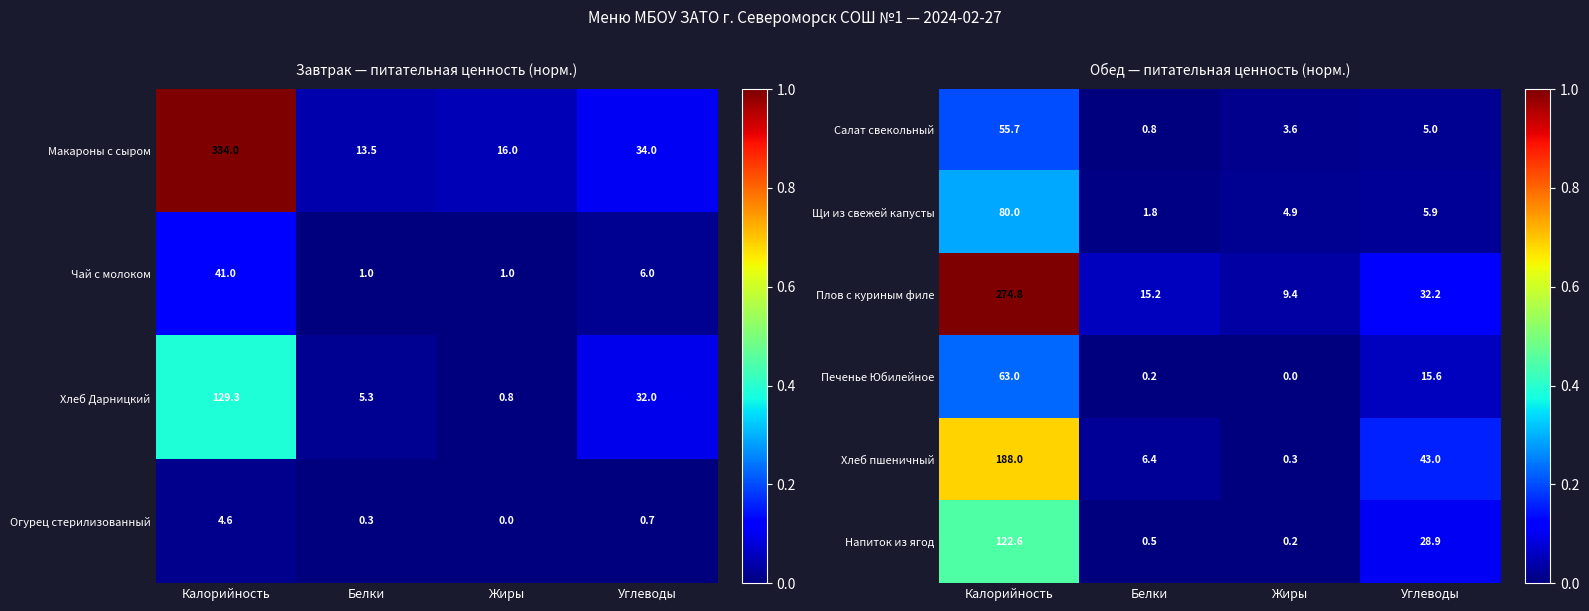

Is it true that Напиток из ягод equals 19.7 at Углеводы?

False